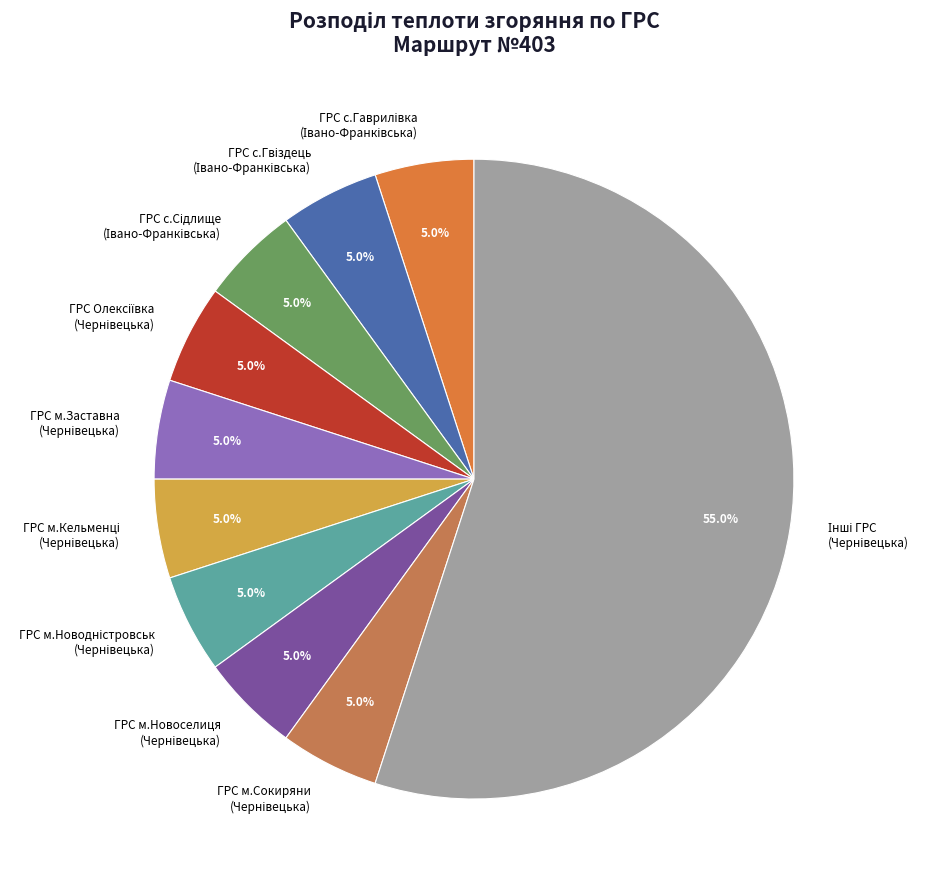

Is there any slice that represents more than half of the pie?

Yes